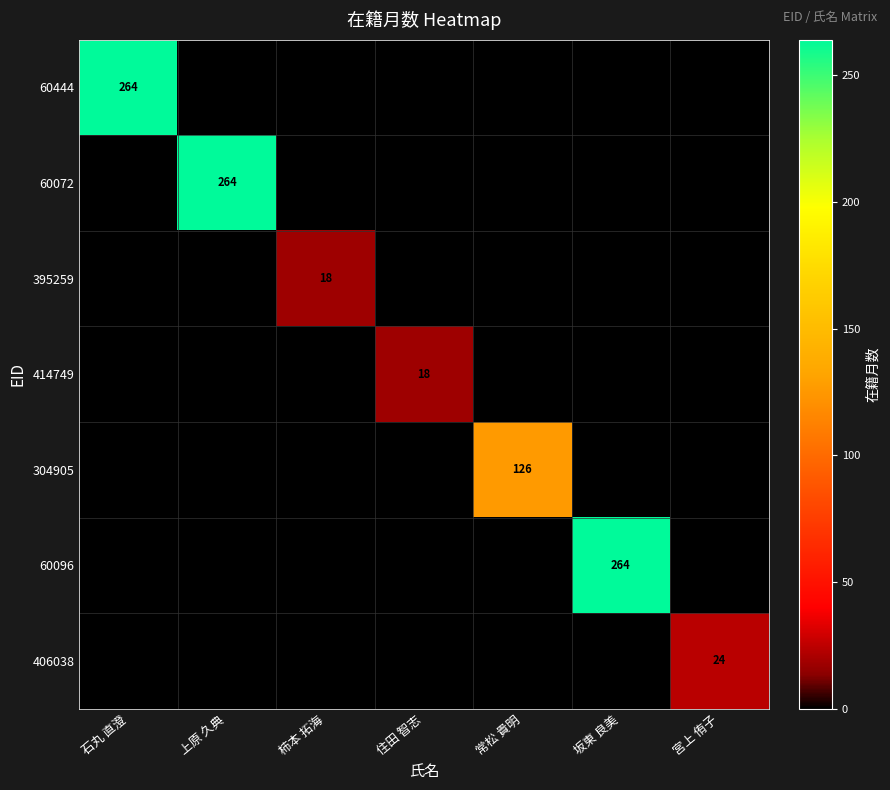

What is the highest value of the 395259 series?

18